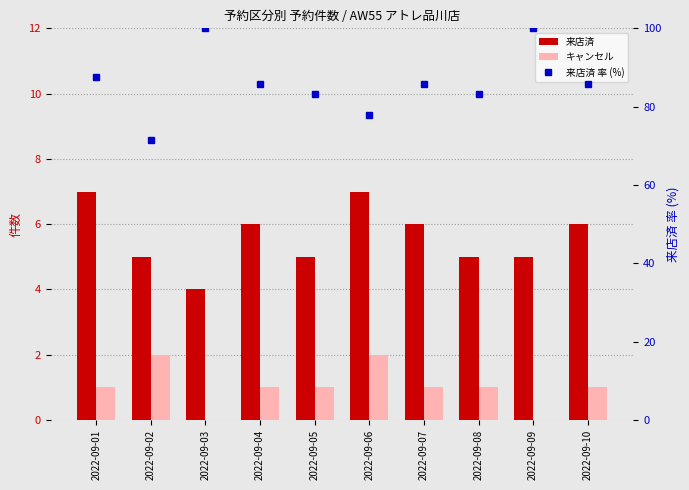

The value of 来店済 at 2022-09-09 is 5.0. True or false?

True